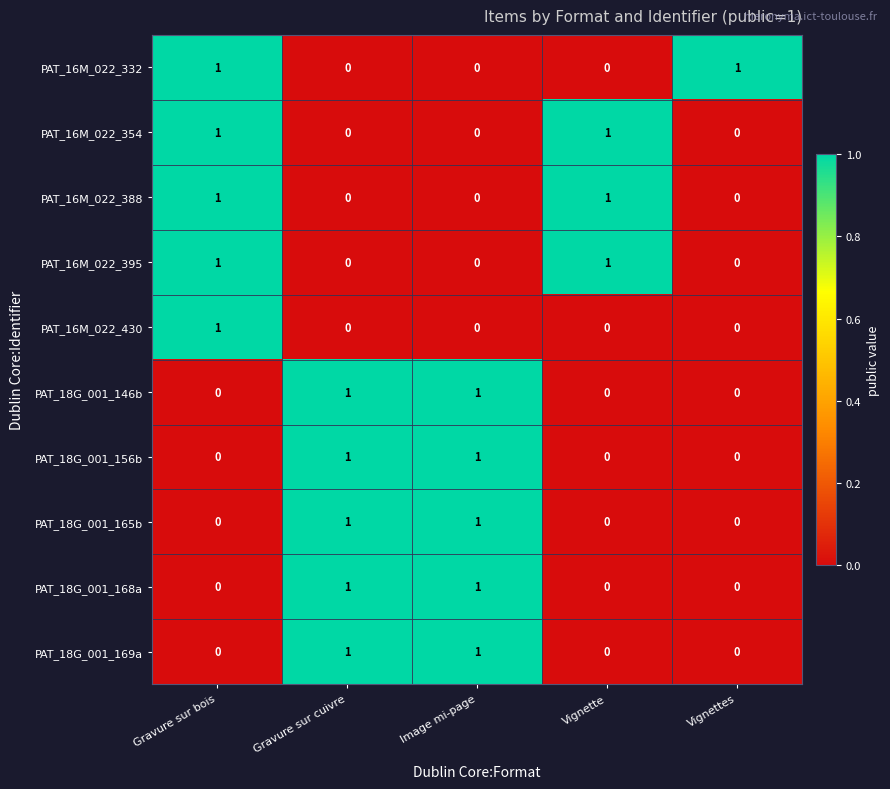

True or false: PAT_18G_001_168a has a value of 1 at Gravure sur bois.

False